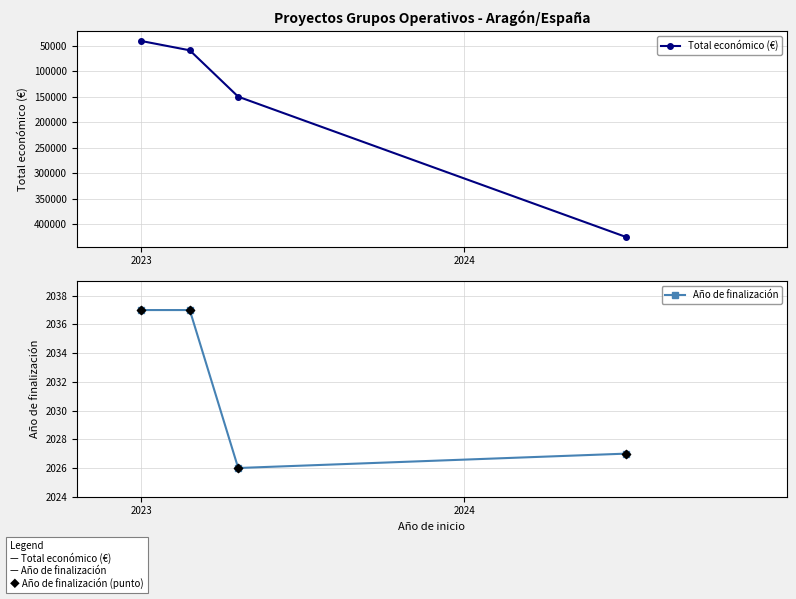

At how many categories does at least one series exceed 419887?

1